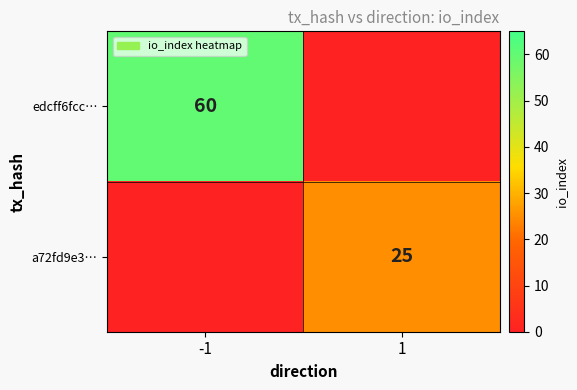

Is it true that a72fd9e3… equals 17 at 1?

False